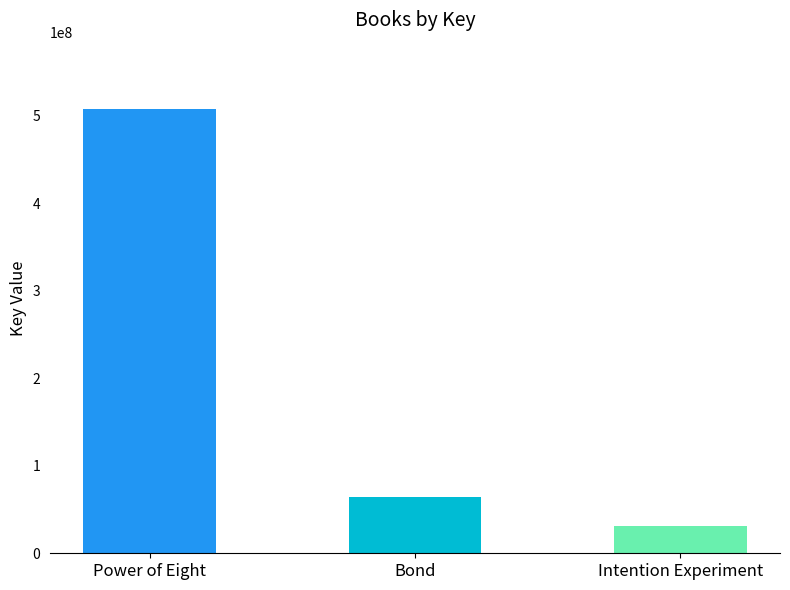

What is the sum of the values at Power of Eight and Intention Experiment?

539052373